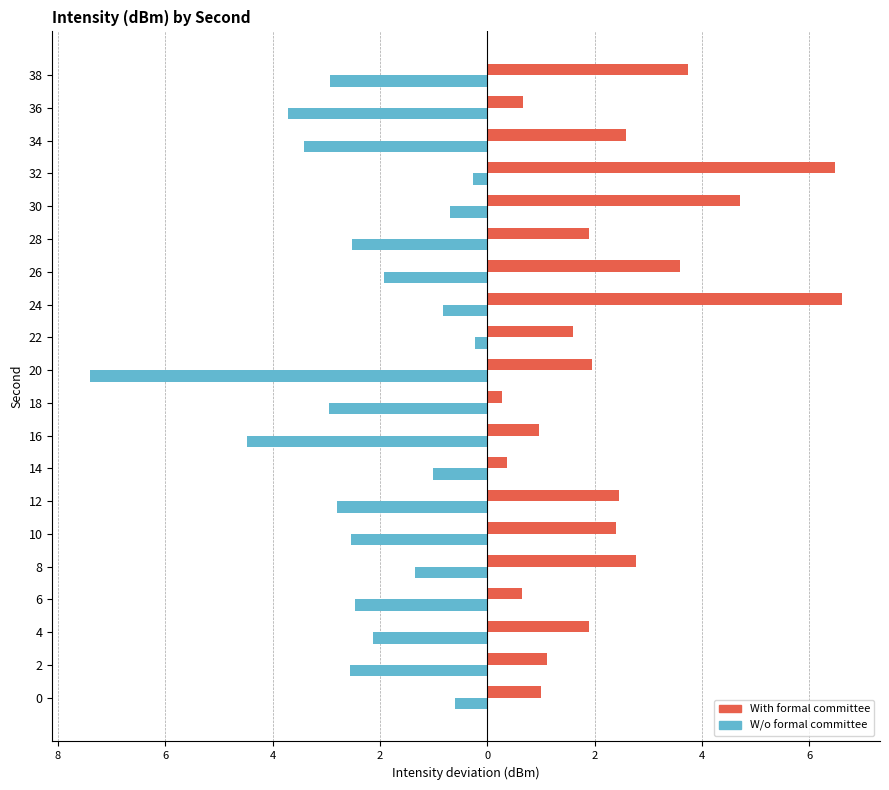

Reading left to right, what are all the values shown in this chart?

With formal committee: 1.0	1.1	1.9	0.7	2.8	2.4	2.5	0.4	1.0	0.3	2.0	1.6	6.6	3.6	1.9	4.7	6.5	2.6	0.7	3.7
W/o formal committee: -0.6	-2.5	-2.1	-2.5	-1.4	-2.5	-2.8	-1.0	-4.5	-2.9	-7.4	-0.2	-0.8	-1.9	-2.5	-0.7	-0.3	-3.4	-3.7	-2.9